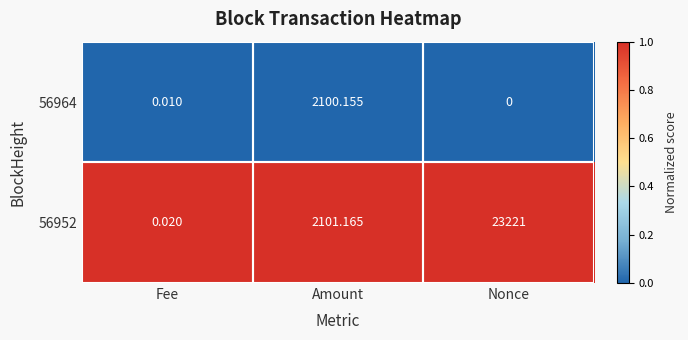

List the series in order of their overall mean, lowest first.

56964, 56952